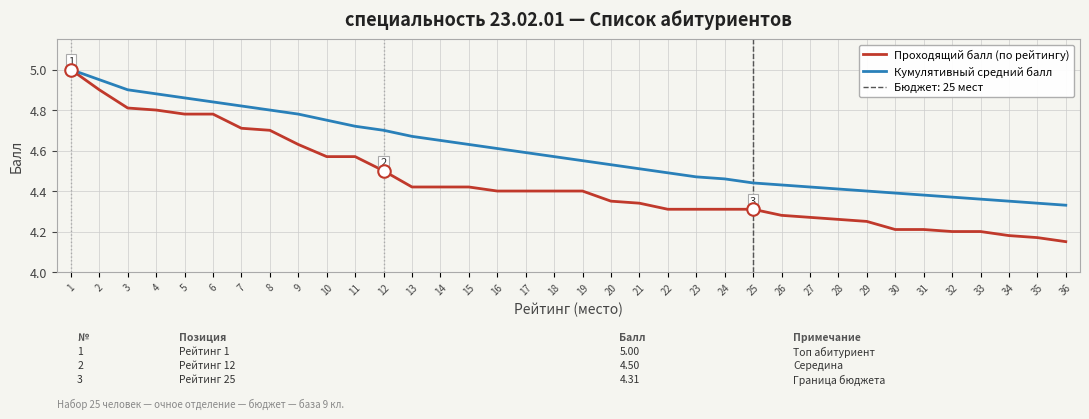

The value of Кумулятивный средний балл at 13 is 4.7. True or false?

True